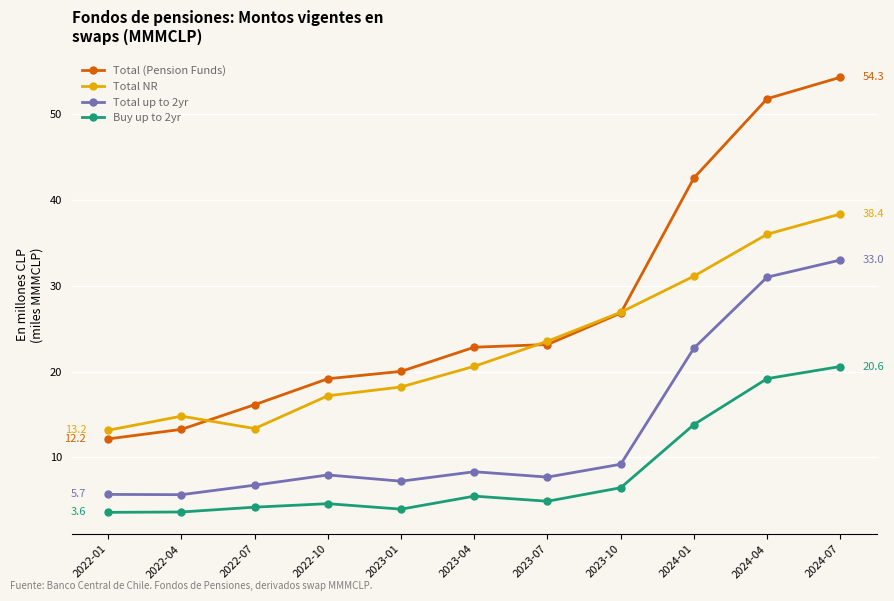

The value of Buy up to 2yr at 2024-01 is 13825.3. True or false?

True